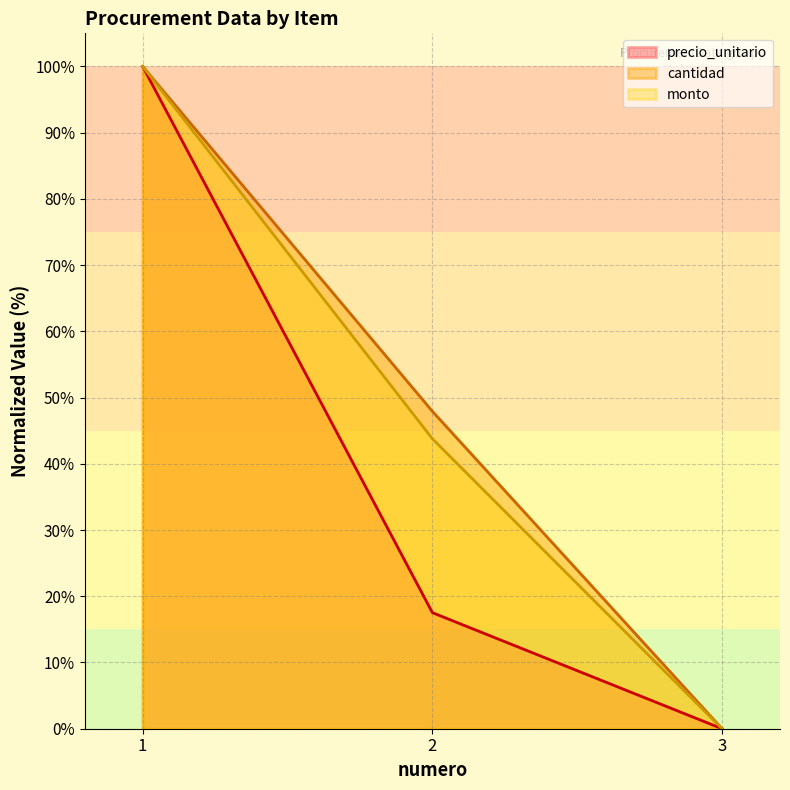

How many distinct data groups are displayed?

3